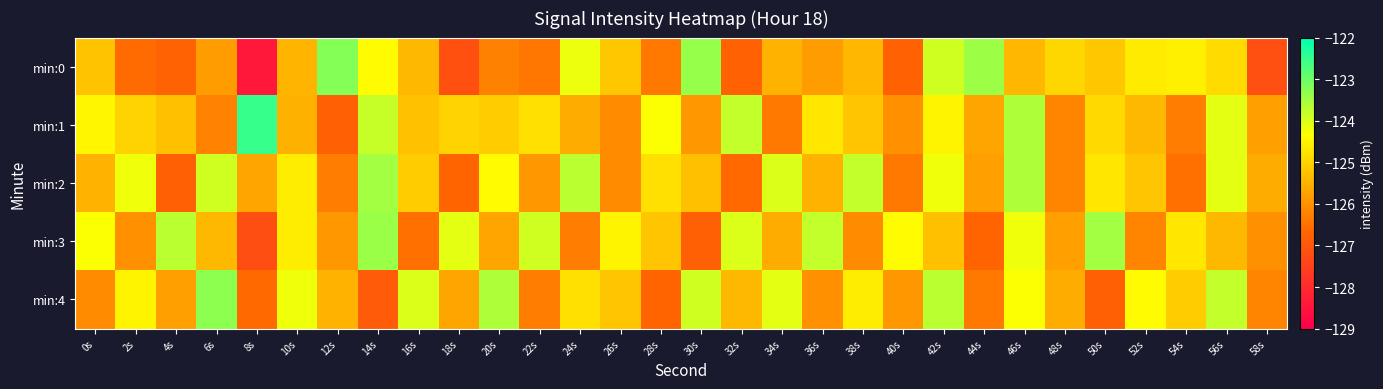

What is the greatest value displayed?

-122.5